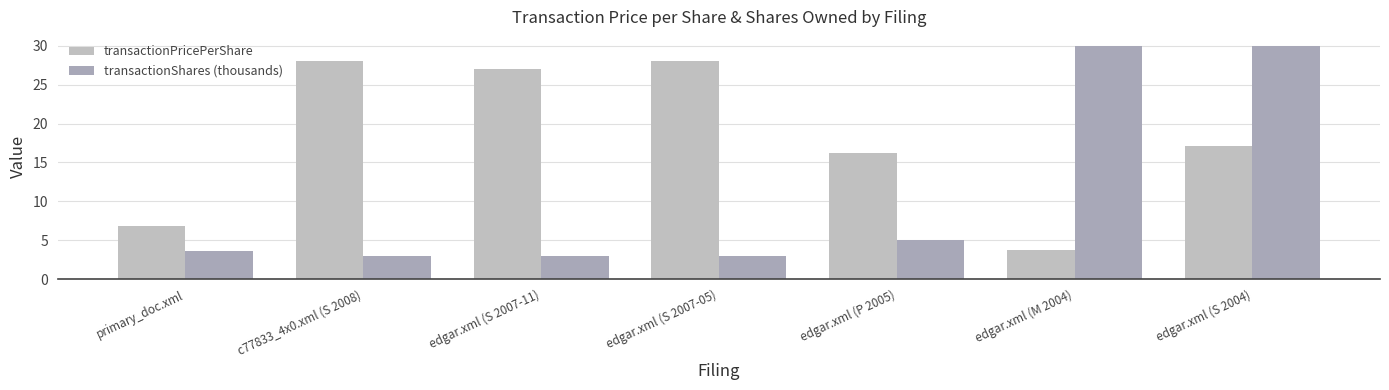

How many bars are there in each group?

2